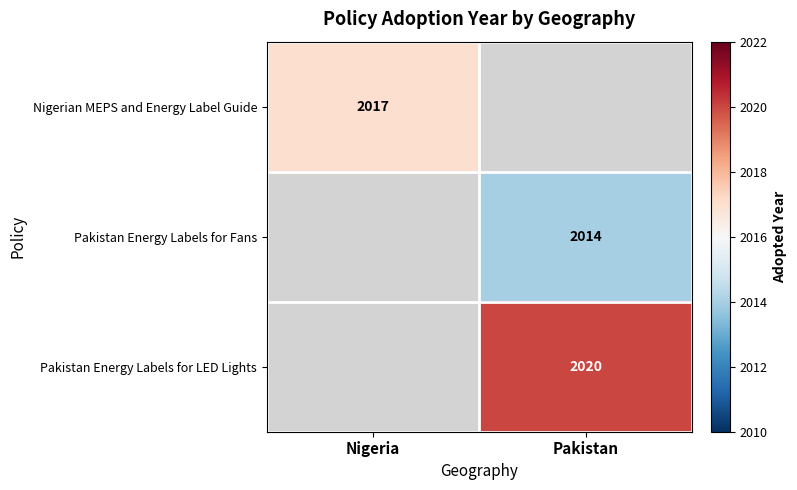

The Pakistan Energy Labels for Fans series shows 2014 at Pakistan. True or false?

True